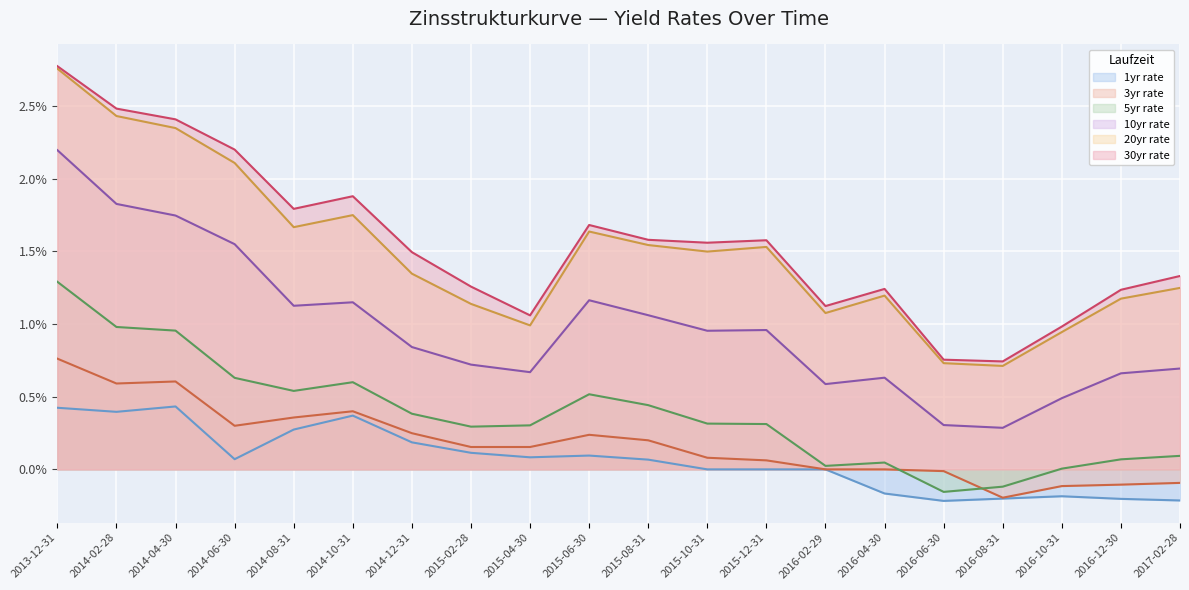

Reading left to right, transcribe all the data shown in this chart.

1yr rate: 0.4	0.4	0.4	0.1	0.3	0.4	0.2	0.1	0.1	0.1	0.1	0.0	0.0	0.0	-0.2	-0.2	-0.2	-0.2	-0.2	-0.2
3yr rate: 0.8	0.6	0.6	0.3	0.4	0.4	0.2	0.2	0.2	0.2	0.2	0.1	0.1	0.0	0.0	-0.0	-0.2	-0.1	-0.1	-0.1
5yr rate: 1.3	1.0	1.0	0.6	0.5	0.6	0.4	0.3	0.3	0.5	0.4	0.3	0.3	0.0	0.0	-0.2	-0.1	0.0	0.1	0.1
10yr rate: 2.2	1.8	1.7	1.6	1.1	1.1	0.8	0.7	0.7	1.2	1.1	1.0	1.0	0.6	0.6	0.3	0.3	0.5	0.7	0.7
20yr rate: 2.8	2.4	2.3	2.1	1.7	1.8	1.3	1.1	1.0	1.6	1.5	1.5	1.5	1.1	1.2	0.7	0.7	0.9	1.2	1.2
30yr rate: 2.8	2.5	2.4	2.2	1.8	1.9	1.5	1.3	1.1	1.7	1.6	1.6	1.6	1.1	1.2	0.8	0.7	1.0	1.2	1.3